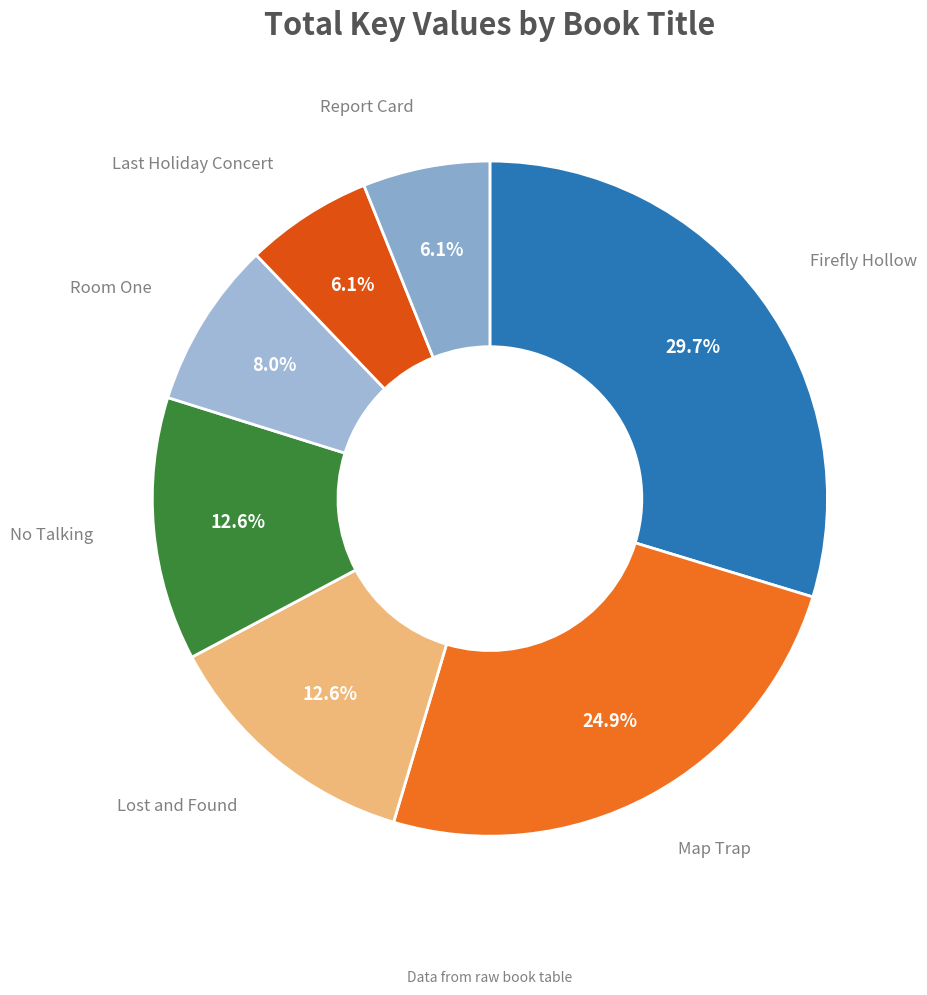

What is the largest slice in the pie chart?

Firefly Hollow